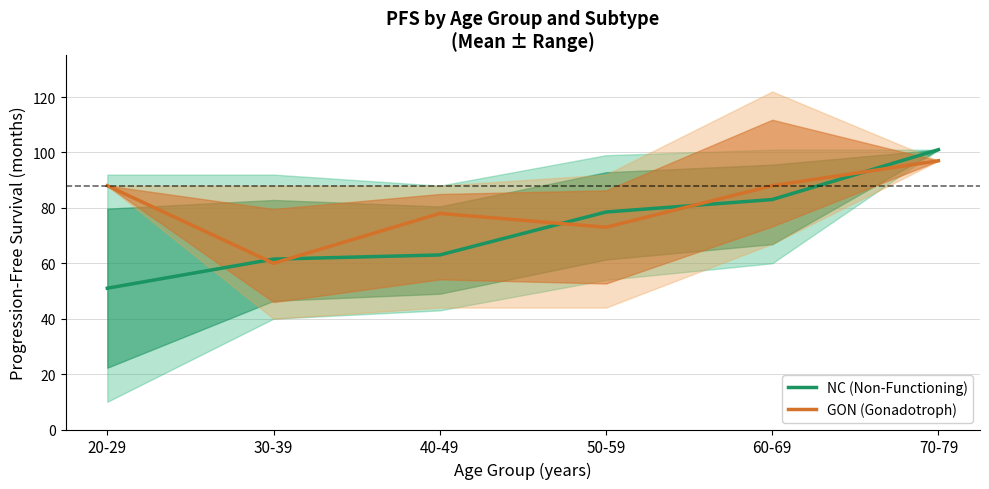

Is the value of GON (Gonadotroph) at 60-69 greater than the value of NC (Non-Functioning) at 60-69?

Yes